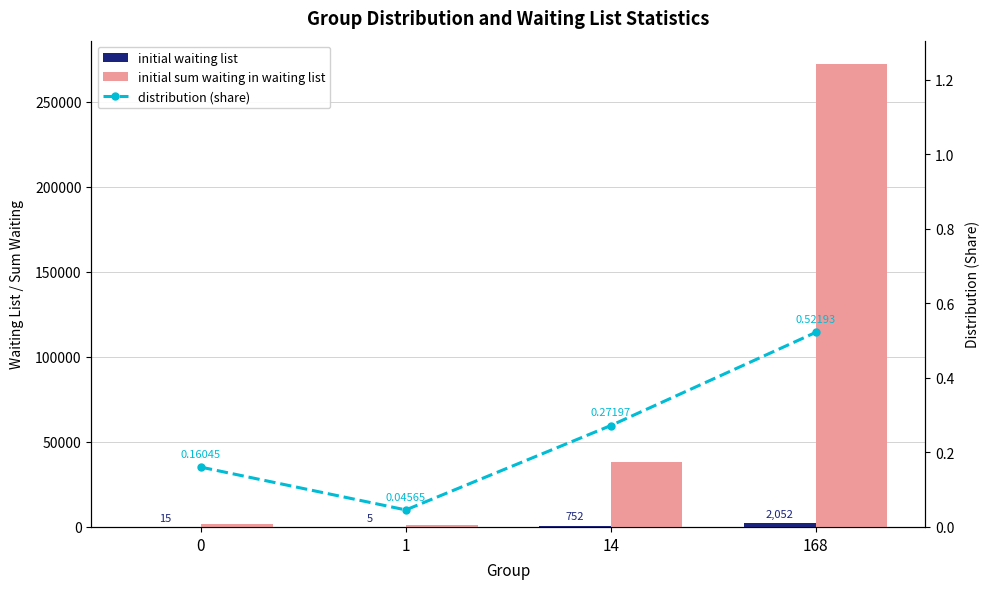

What is the difference between the distribution (share) values at 14 and 1?

0.2